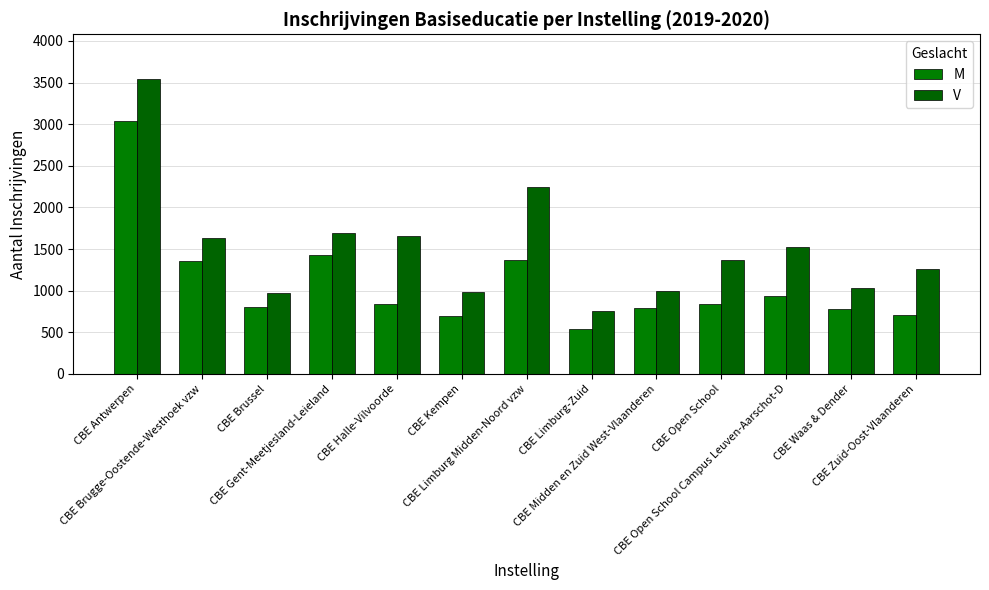

What are all the series names shown in the legend?

M, V